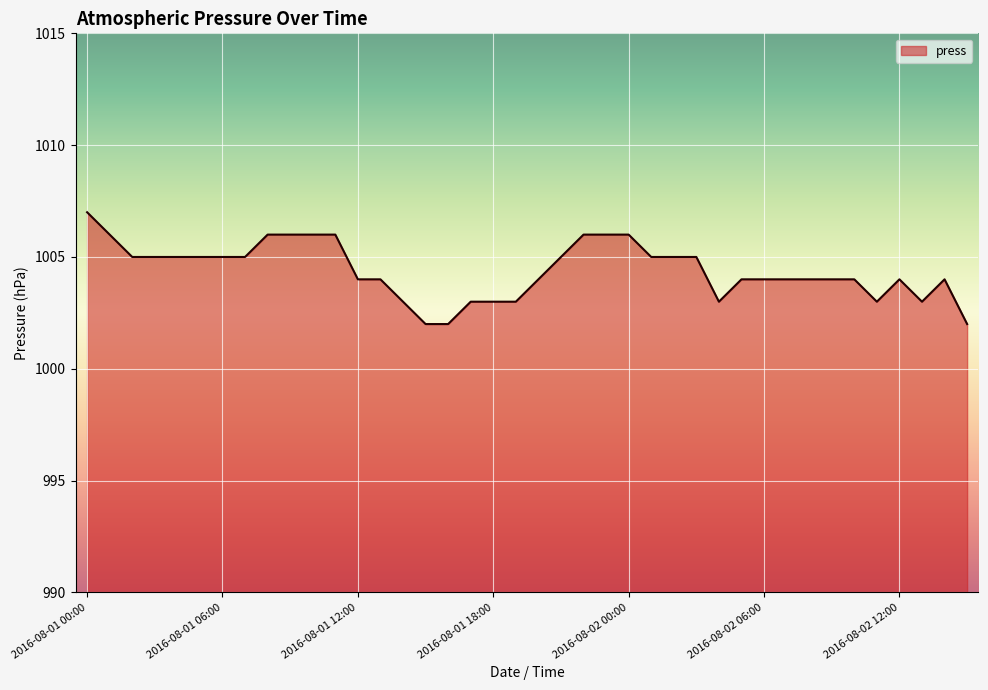

What is the minimum value shown in the chart?

1002